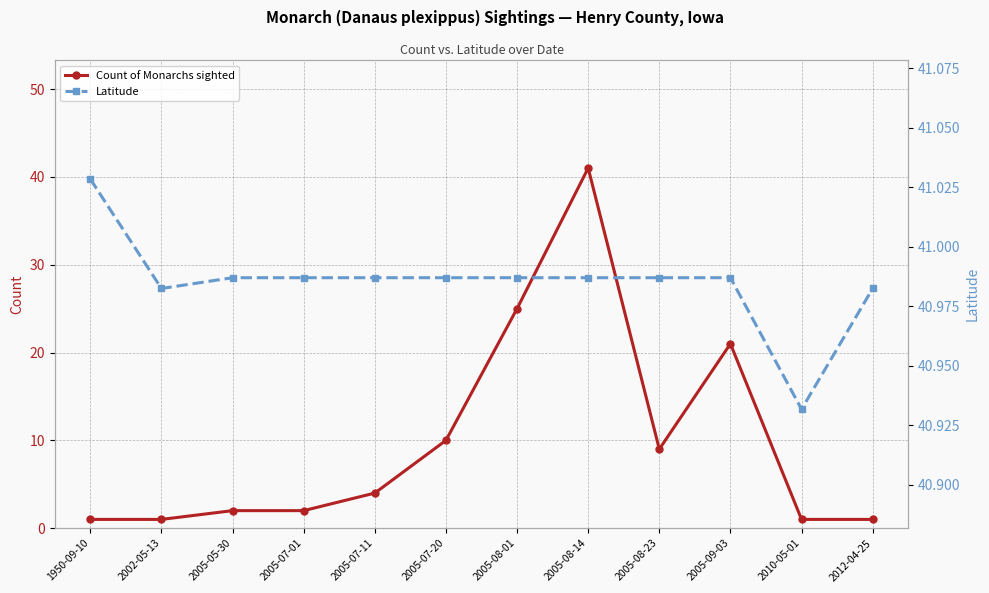

Between 2005-08-14 and 2010-05-01, which is larger?

2005-08-14